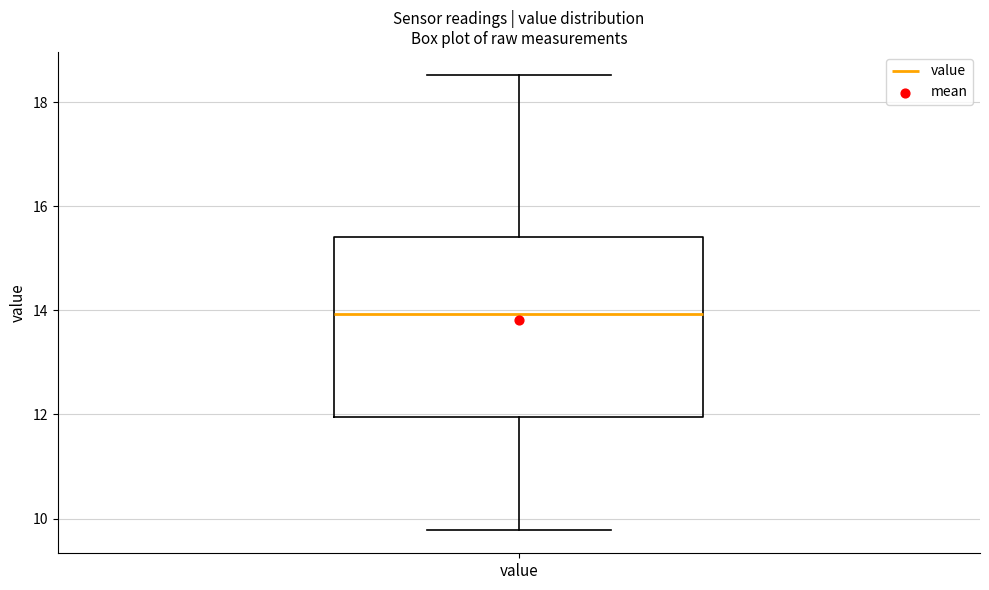

Transcribe this box plot: give where the median line is, the range the box spans, and where the two whiskers end, as read against the y-axis. The values are not printed on the chart, so give them approximately, as read against the axis.

median 14.0, box 12.0 to 15.4, whiskers 9.8 to 18.6